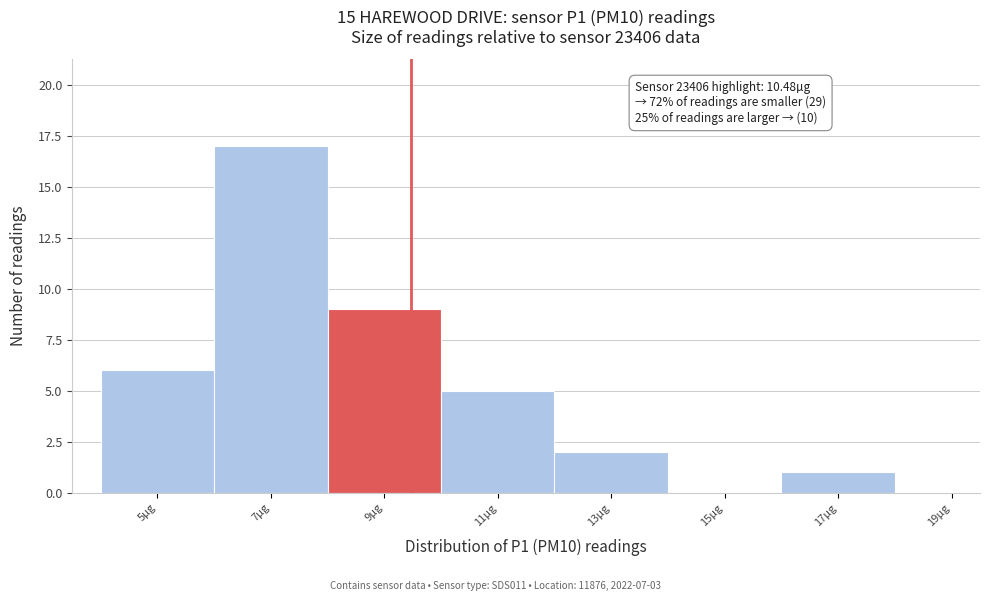

Reading left to right, extract all data points from this chart.

5µg=6	7µg=17	9µg=9	11µg=5	13µg=2	15µg=0	17µg=1	19µg=0